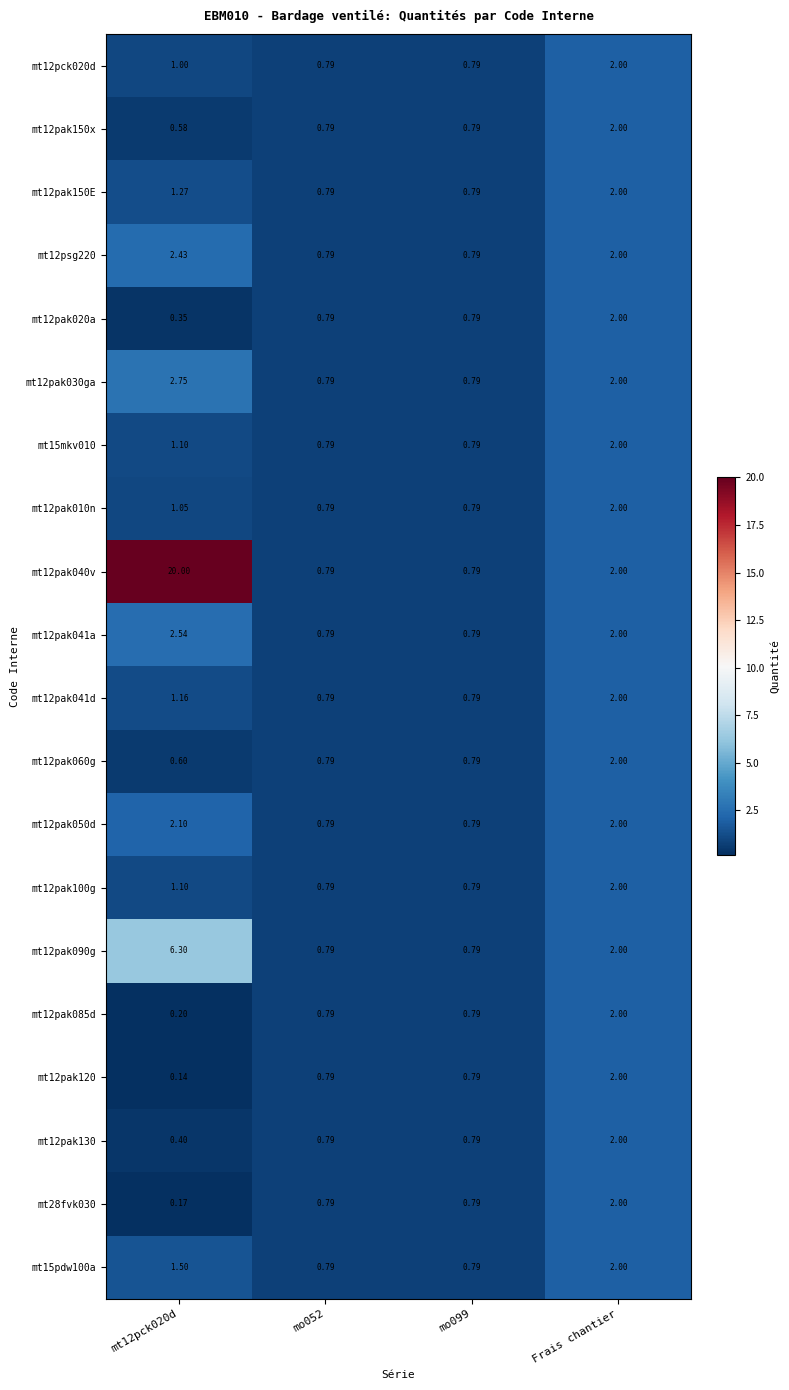

How many categories are shown in the chart?

4